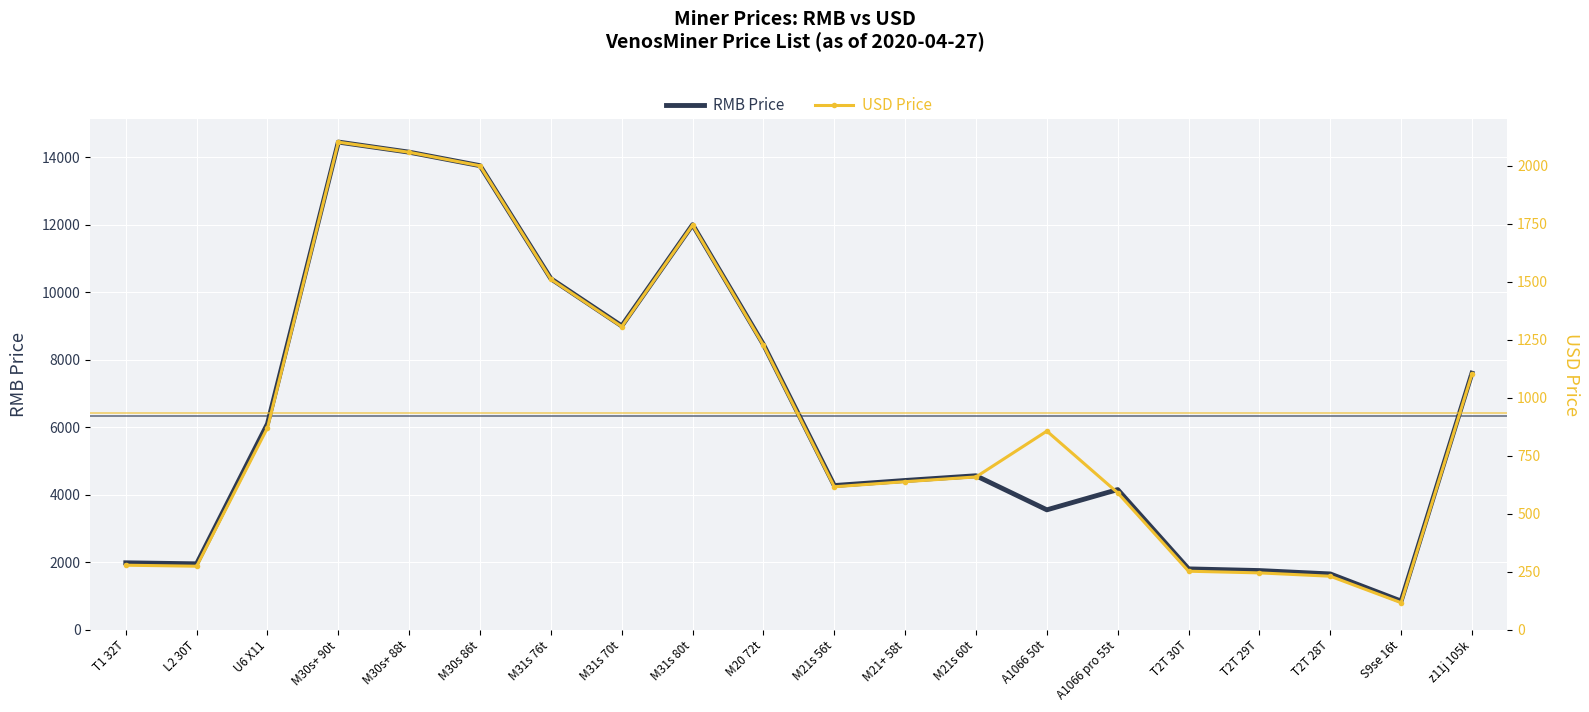

Which series changed the most between L2 30T and M20 72t?

RMB Price